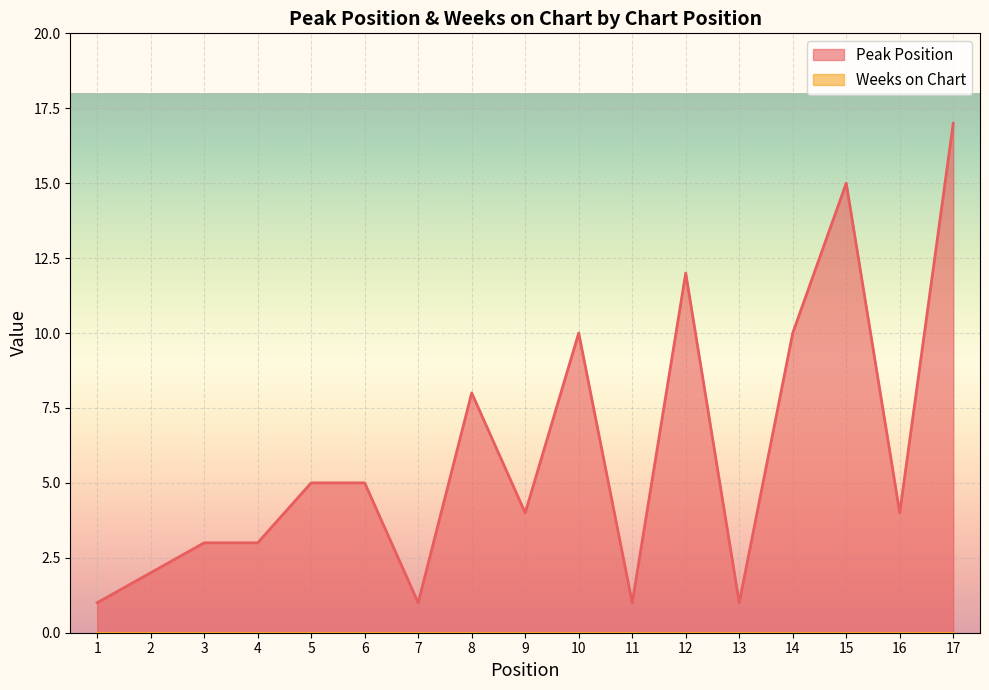

List the labels in order of value, smallest first.

1, 7, 11, 13, 2, 3, 4, 9, 16, 5, 6, 8, 10, 14, 12, 15, 17